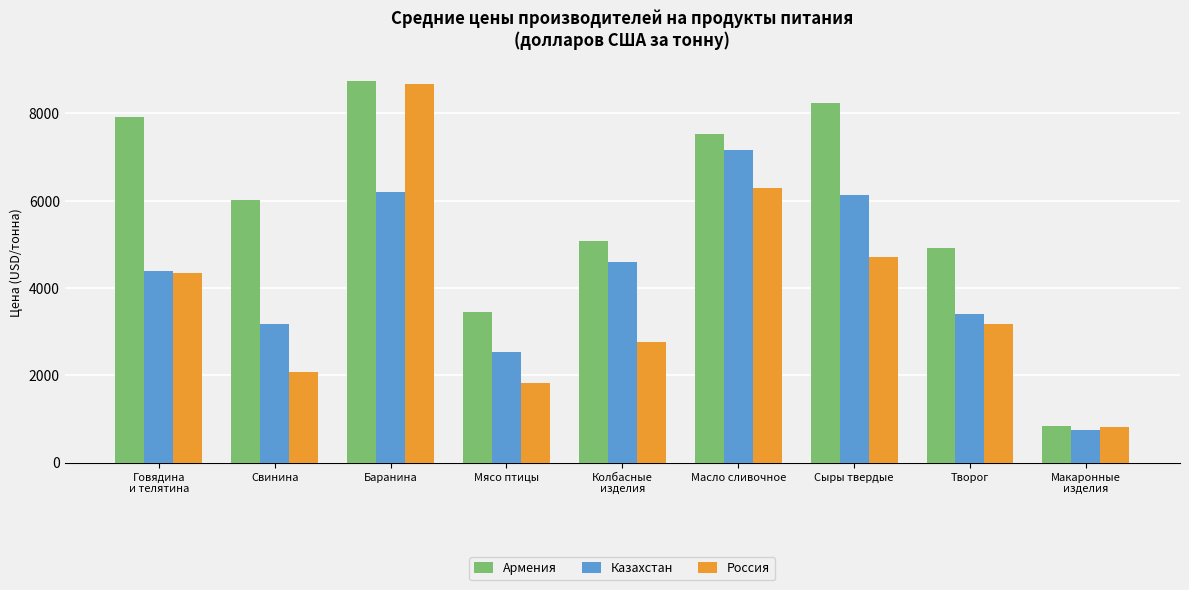

Where is Казахстан nearest to the value 3951?

Говядина
и телятина